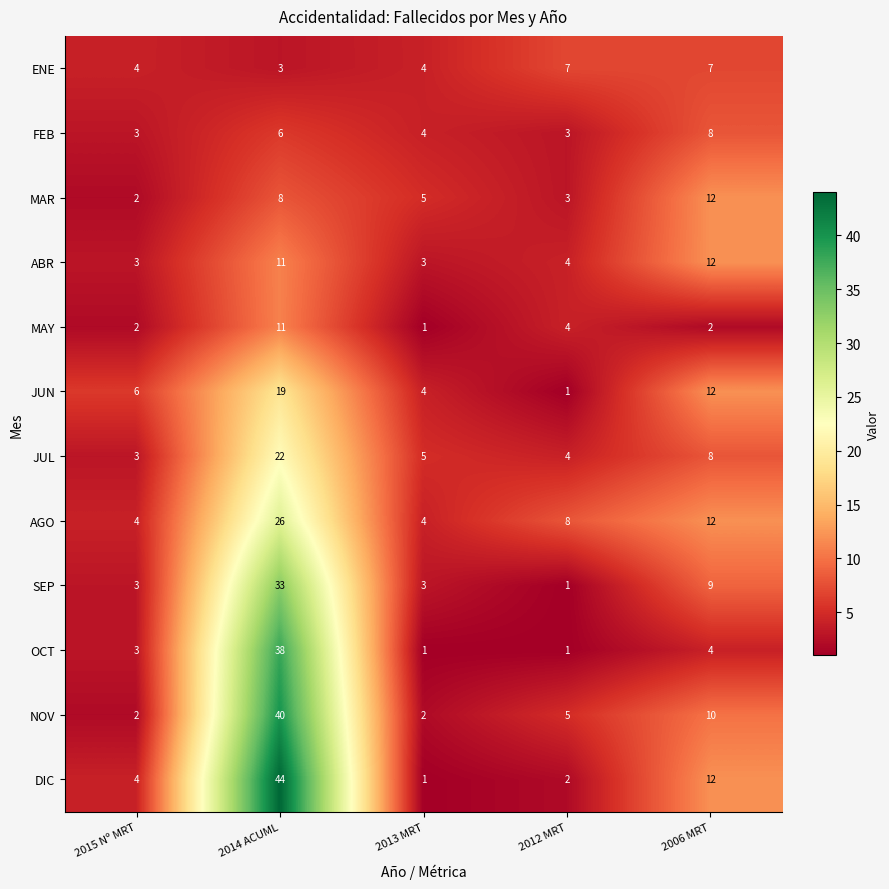

Count the number of categories in the chart.

5